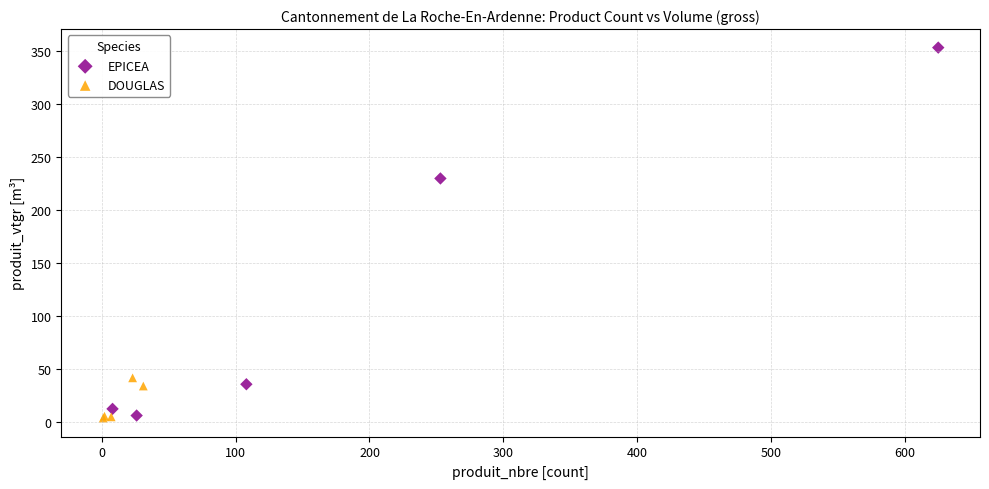

Which series contains the highest Y value?

EPICEA